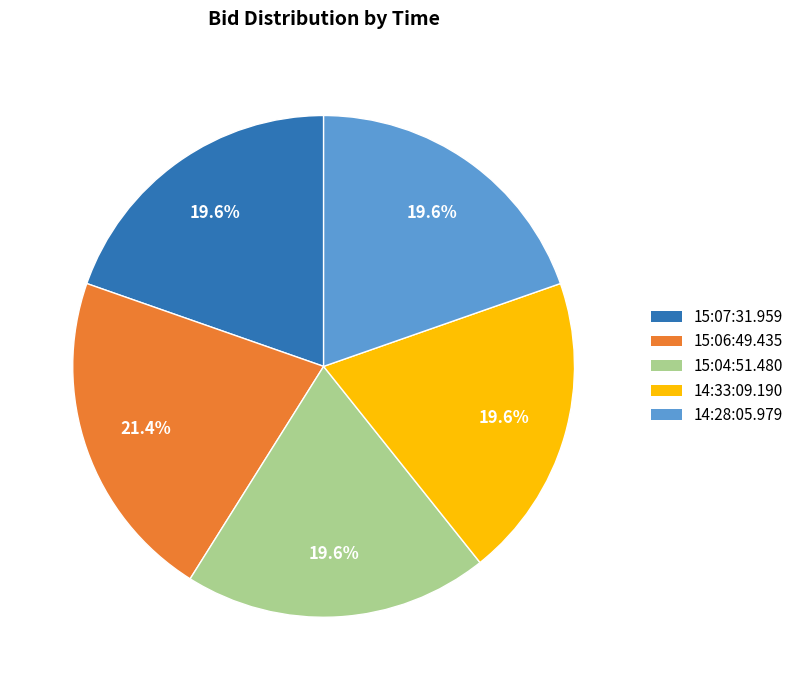

Is the sum of 14:28:05.979 and 15:07:31.959 greater than half?

No